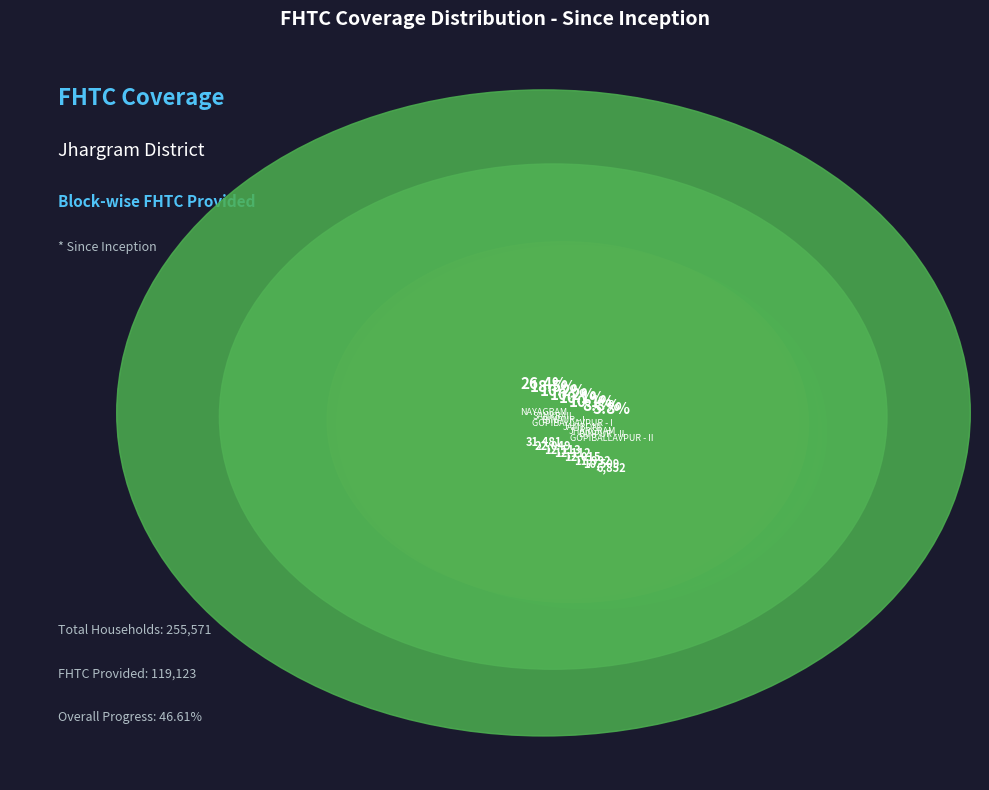

The NAYAGRAM slice represents 12% of the pie. True or false?

False